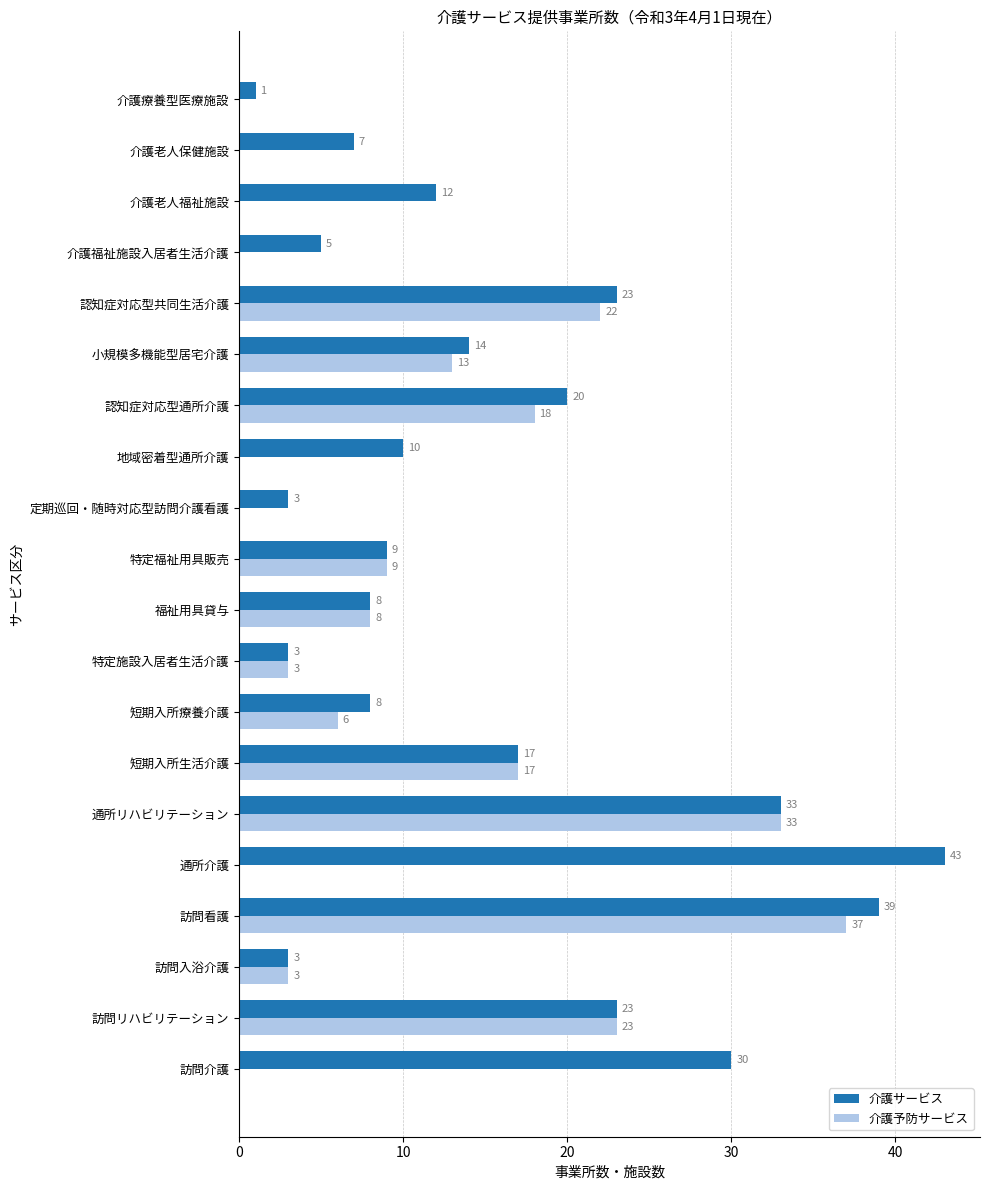

What is the greatest value displayed?

43